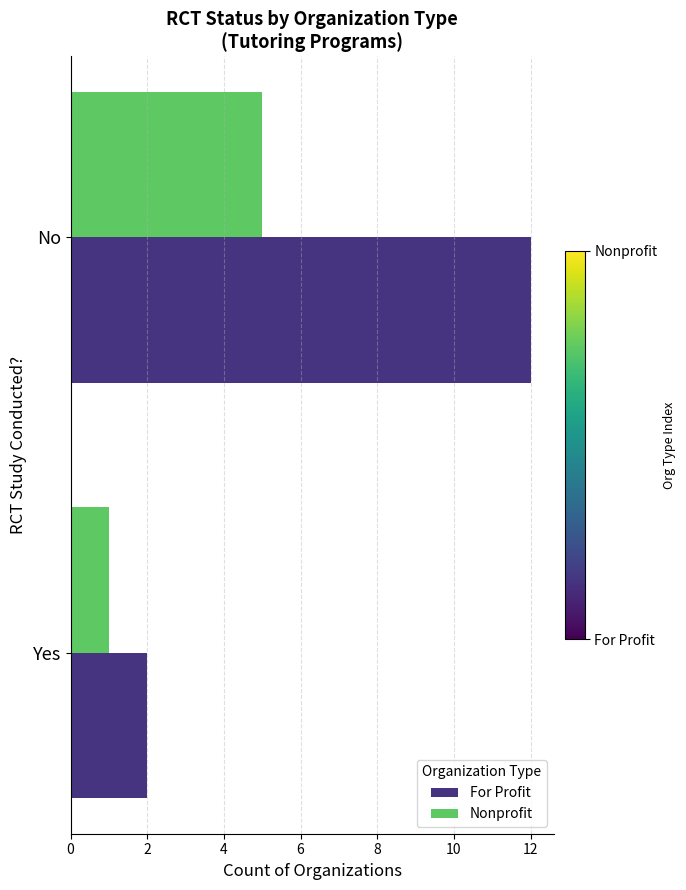

What is the sum of all For Profit values?

14